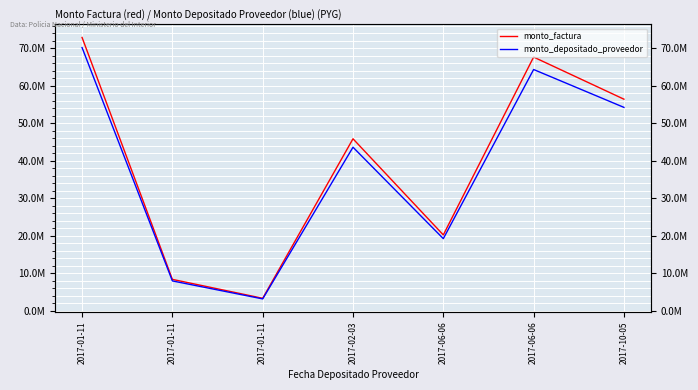

Reading left to right, what are all the values shown in this chart?

monto_factura: 72879420	8400000	3360000	45870000	20250000	67651000	56426280
monto_depositado_proveedor: 70178024	7988248	3195299	43621536	19257381	64334871	54241048